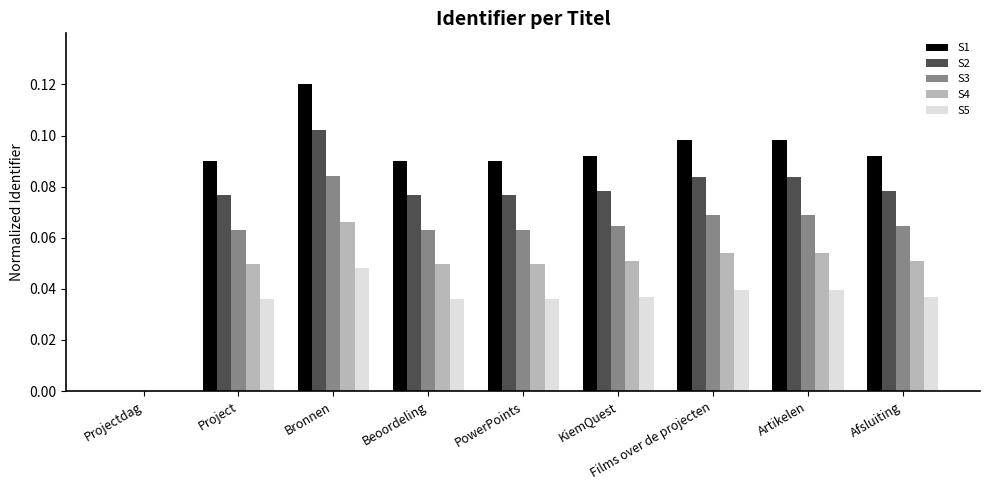

Is the value of S2 at Project greater than the value of S5 at PowerPoints?

Yes